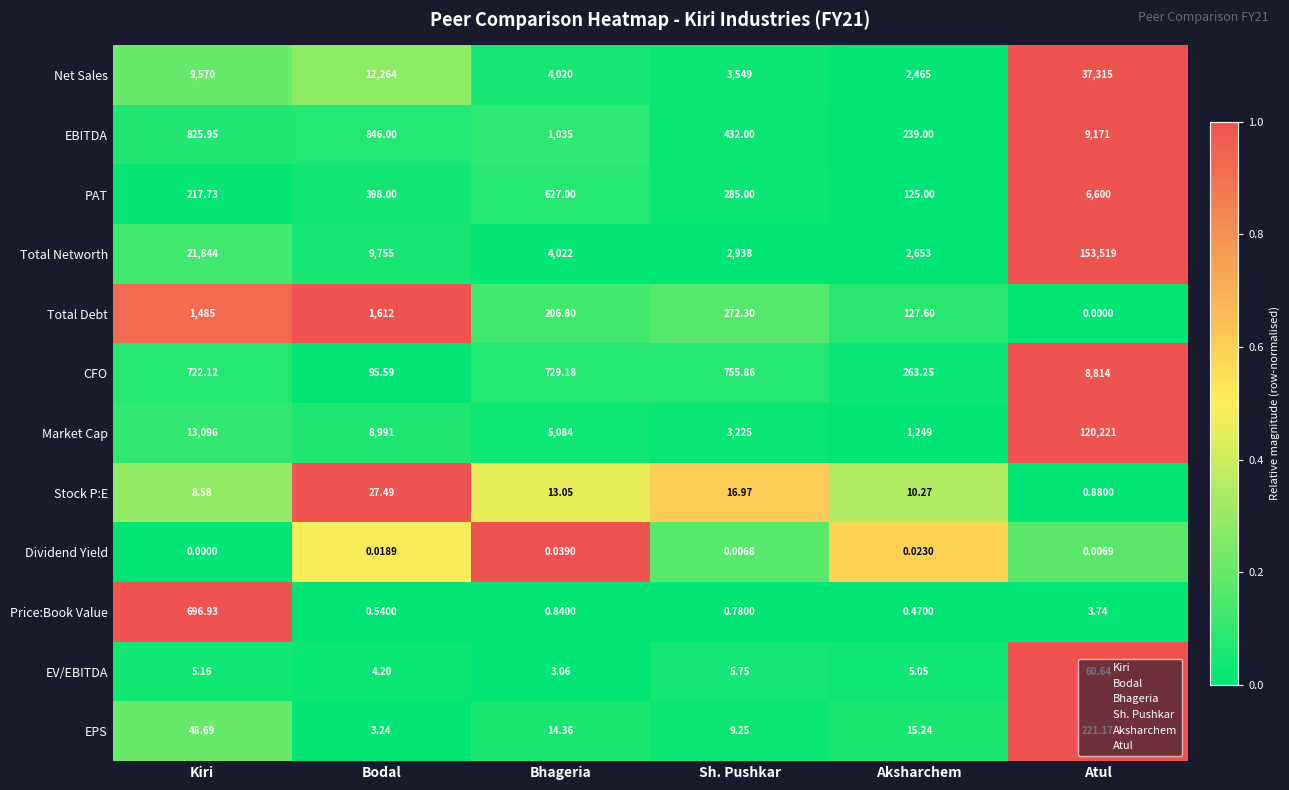

How many series are shown in this chart?

12